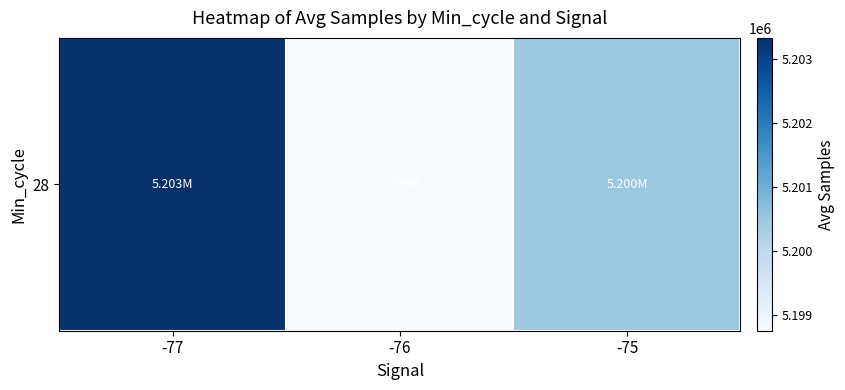

Reading left to right, list all the values displayed in this chart.

-77=5203336.0	-76=5198749.7	-75=5200484.6